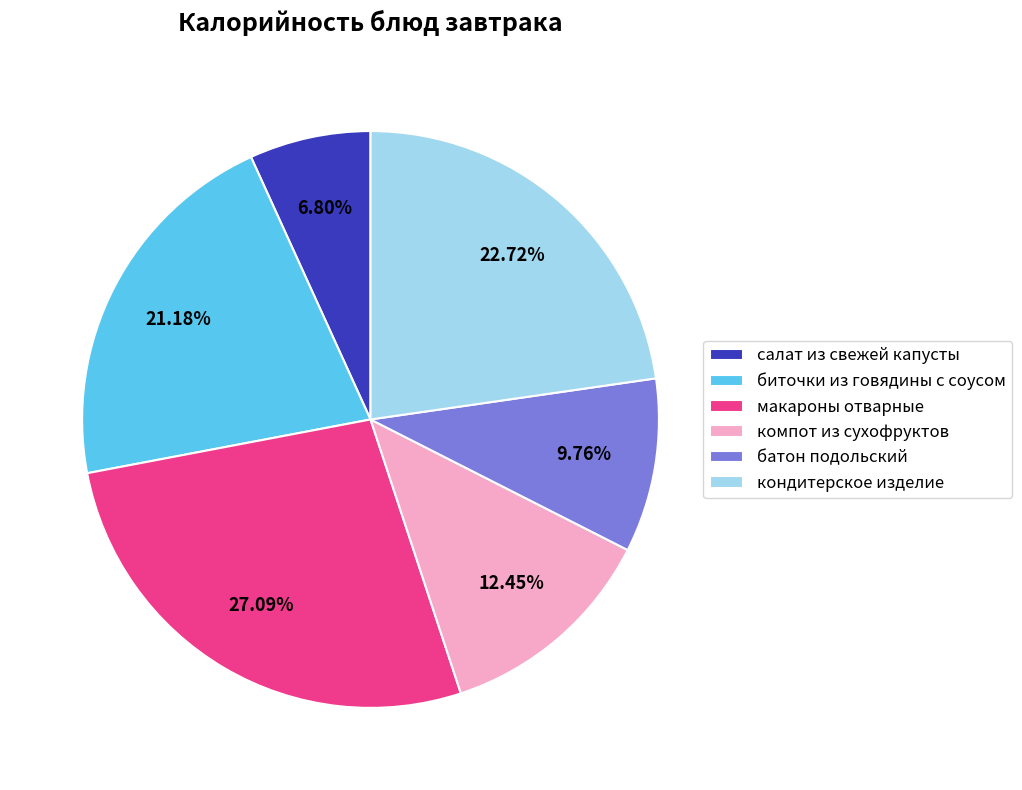

To the nearest percent, what portion does биточки из говядины с соусом represent?

21%